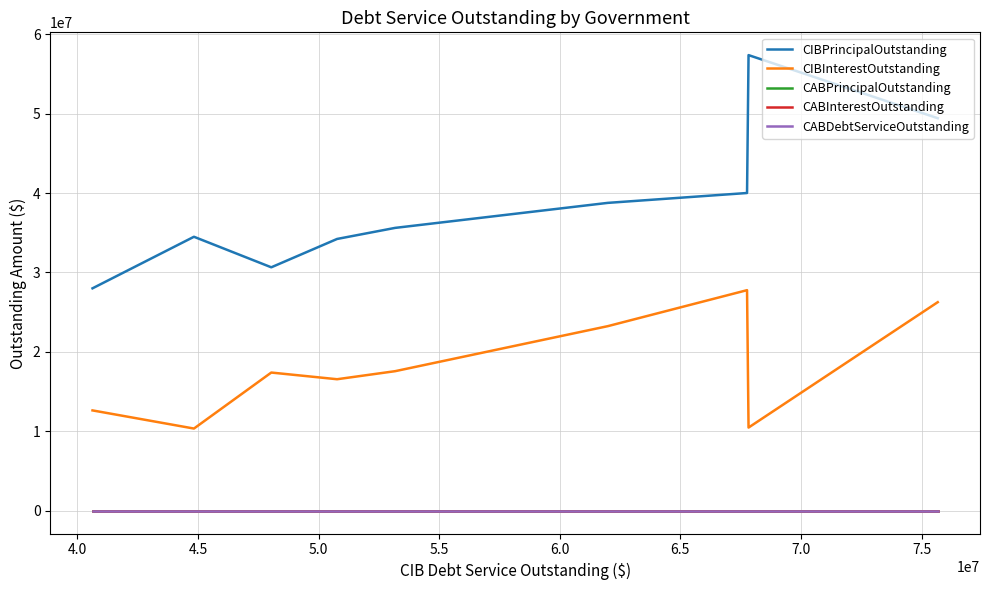

The CABPrincipalOutstanding series shows 0.0 at 7.0. True or false?

True